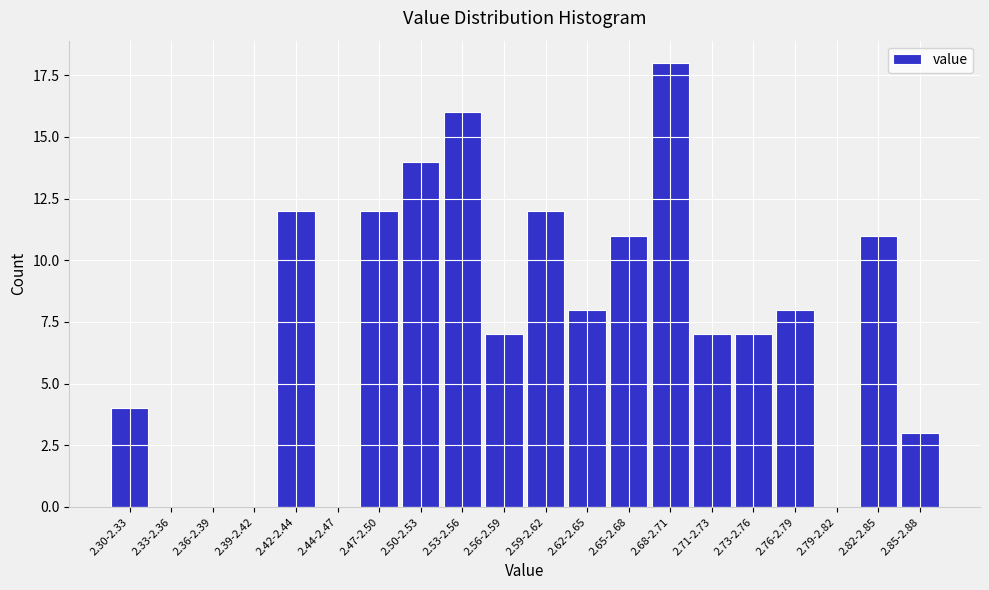

Reading left to right, what are all the values shown in this chart?

2.30-2.33=4	2.33-2.36=0	2.36-2.39=0	2.39-2.42=0	2.42-2.44=12	2.44-2.47=0	2.47-2.50=12	2.50-2.53=14	2.53-2.56=16	2.56-2.59=7	2.59-2.62=12	2.62-2.65=8	2.65-2.68=11	2.68-2.71=18	2.71-2.73=7	2.73-2.76=7	2.76-2.79=8	2.79-2.82=0	2.82-2.85=11	2.85-2.88=3